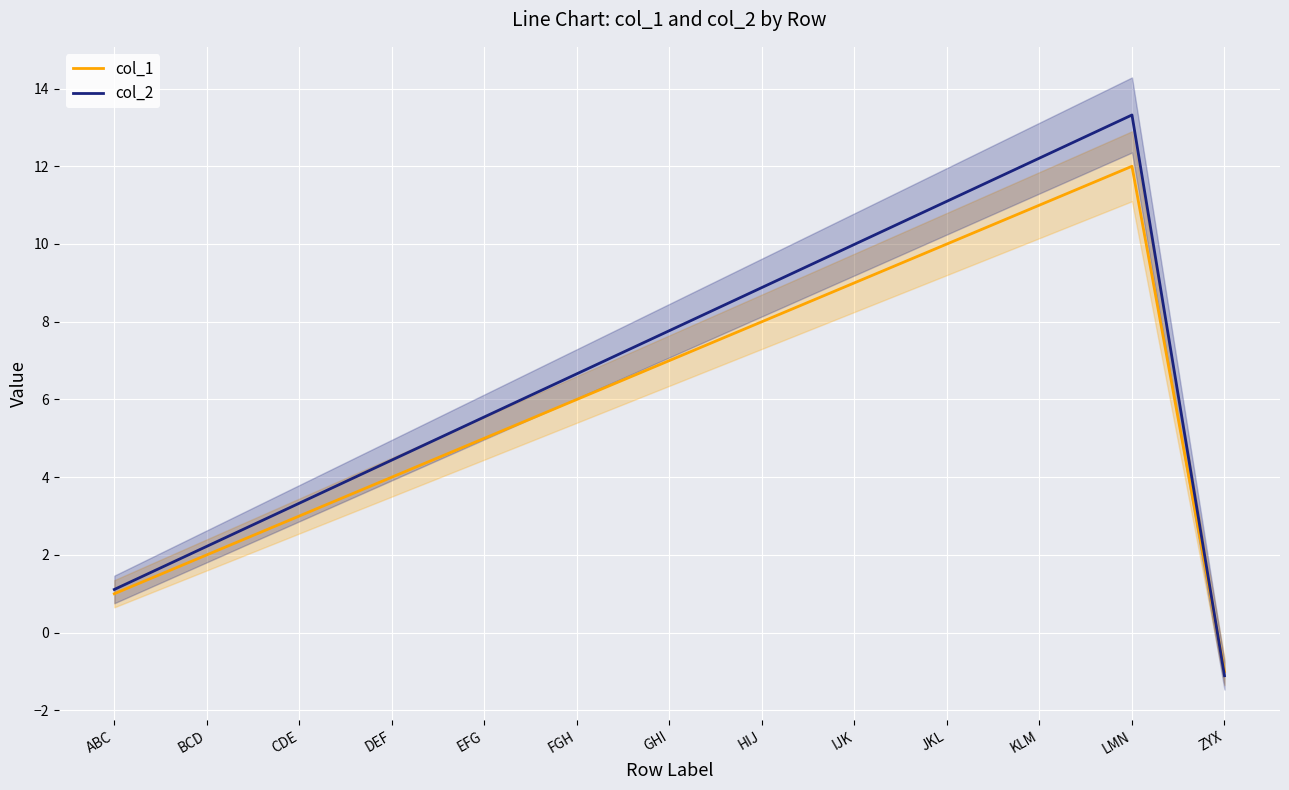

At how many categories does at least one series exceed 5?

8